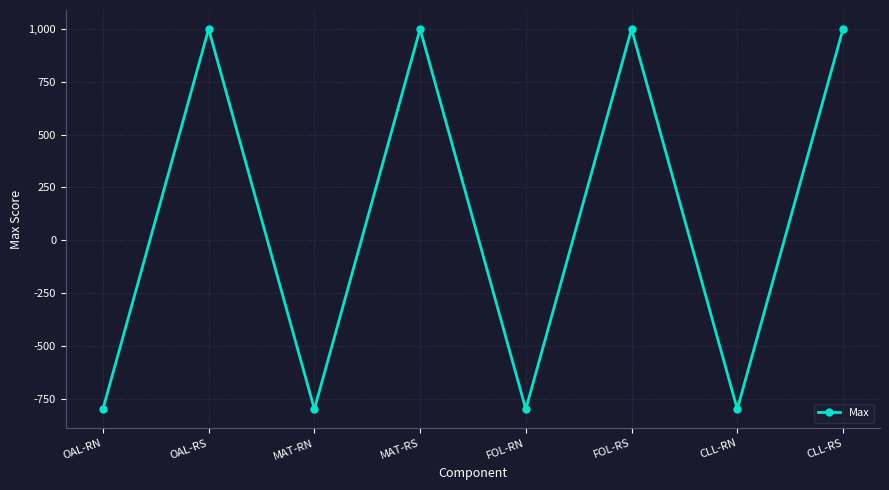

Reading left to right, extract all data points from this chart.

OAL-RN=-799	OAL-RS=999	MAT-RN=-799	MAT-RS=999	FOL-RN=-799	FOL-RS=999	CLL-RN=-799	CLL-RS=999